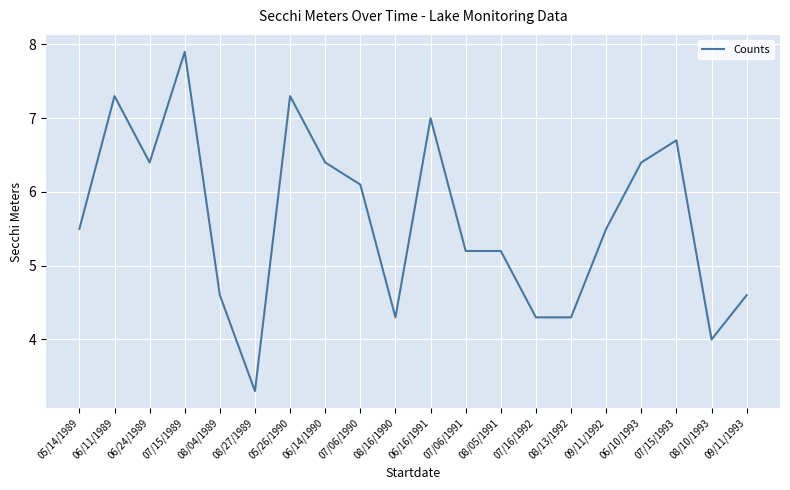

The value at 08/04/1989 is 1.7. True or false?

False